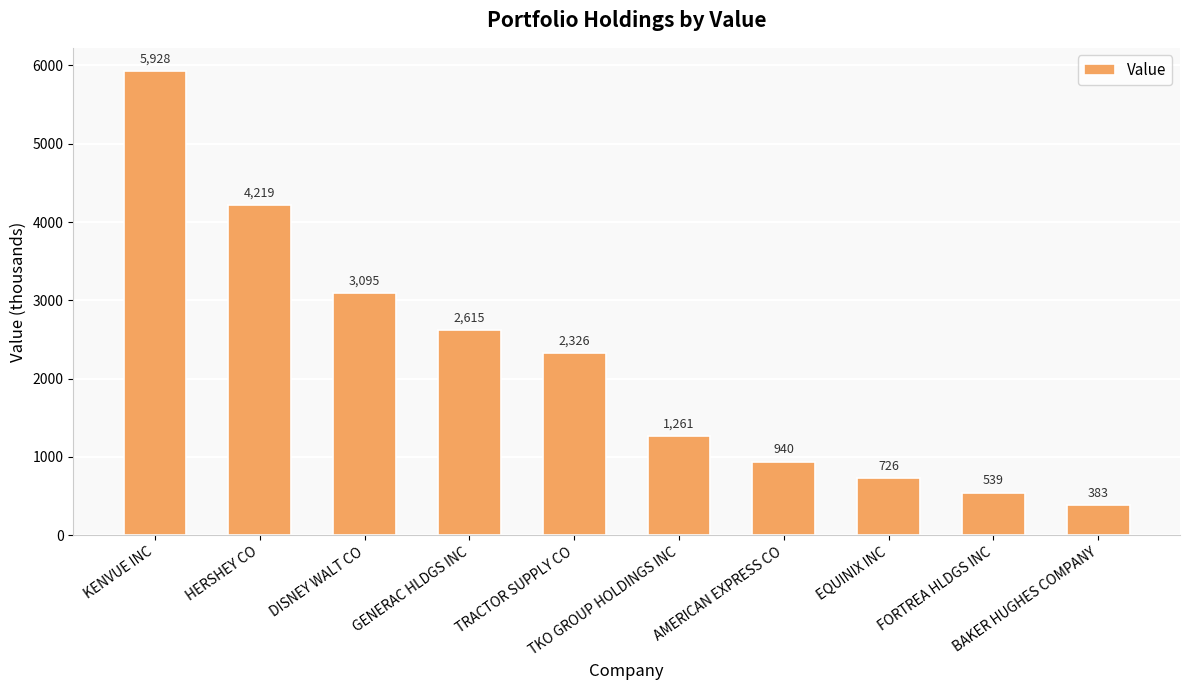

Read the value at HERSHEY CO.

4219